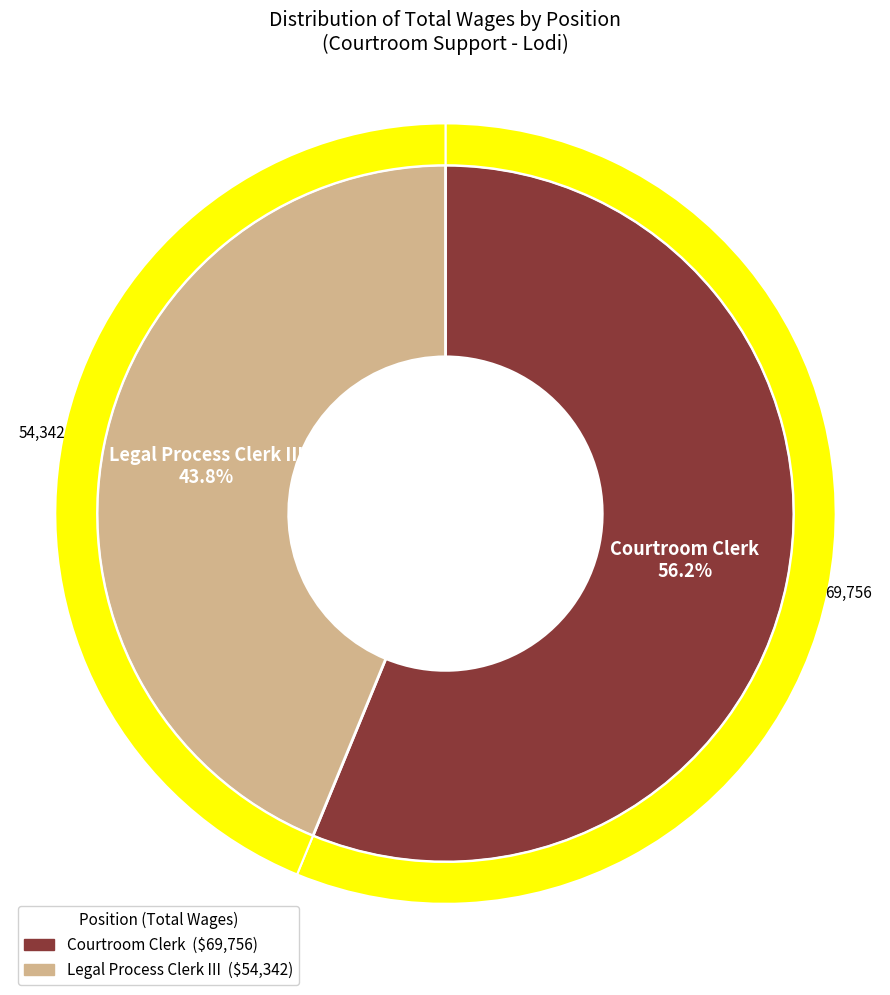

What is the majority slice?

Courtroom Clerk